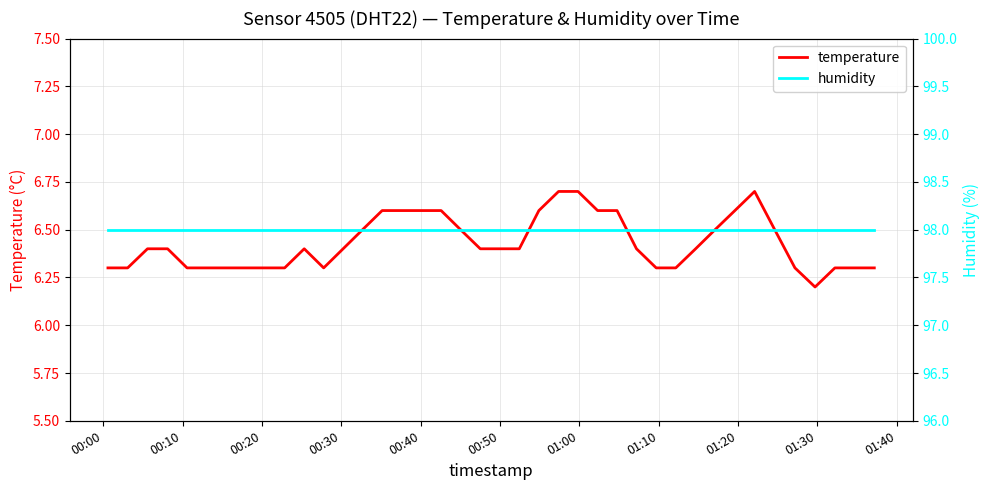

What is the lowest value of the temperature series?

6.2